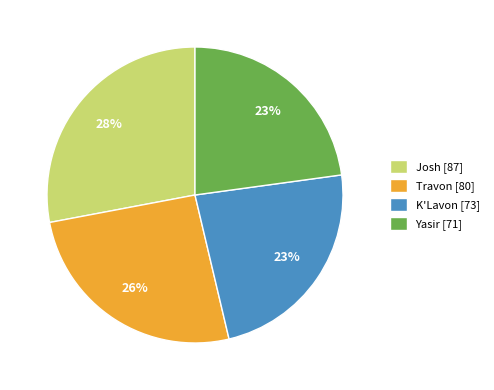

To the nearest percent, what percentage of the pie is Travon?

26%